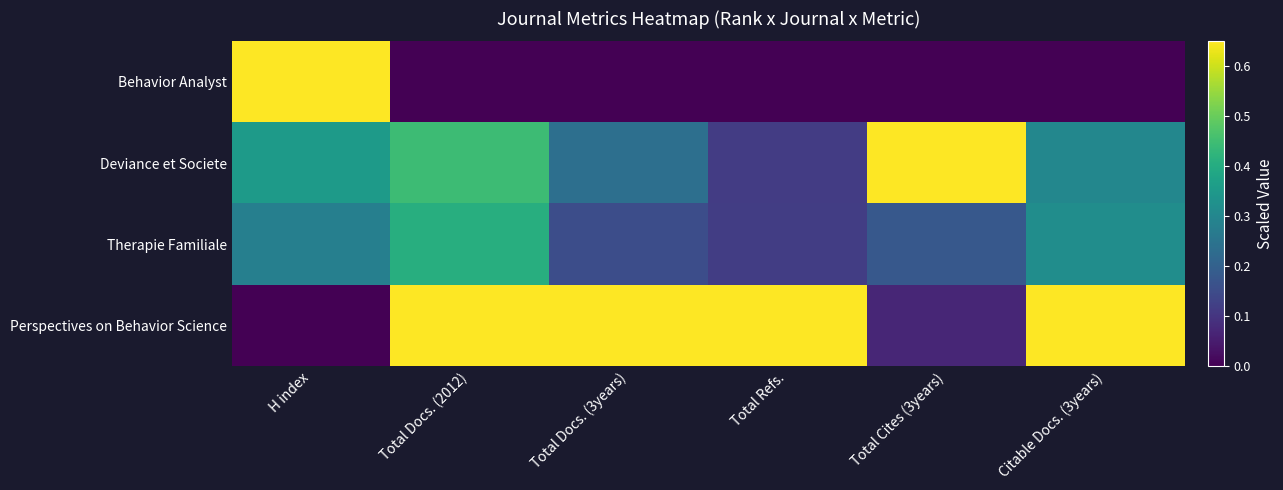

Reading left to right, list all the values displayed in this chart.

Behavior Analyst: H index=1.0	Total Docs. (2012)=0.0	Total Docs. (3years)=0.0	Total Refs.=0.0	Total Cites (3years)=0.0	Citable Docs. (3years)=0.0
Deviance et Societe: H index=0.4	Total Docs. (2012)=0.4	Total Docs. (3years)=0.2	Total Refs.=0.1	Total Cites (3years)=1.0	Citable Docs. (3years)=0.3
Therapie Familiale: H index=0.3	Total Docs. (2012)=0.4	Total Docs. (3years)=0.2	Total Refs.=0.1	Total Cites (3years)=0.2	Citable Docs. (3years)=0.3
Perspectives on Behavior Science: H index=0.0	Total Docs. (2012)=1.0	Total Docs. (3years)=1.0	Total Refs.=1.0	Total Cites (3years)=0.1	Citable Docs. (3years)=1.0